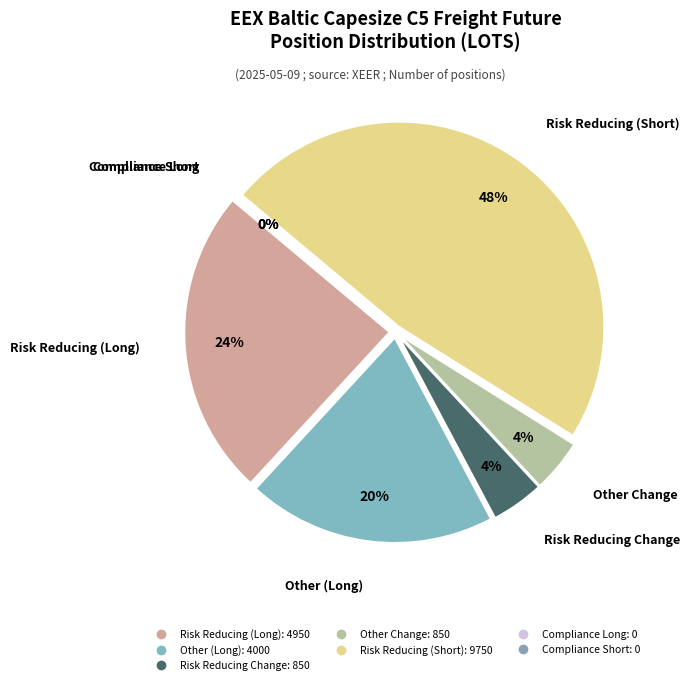

How many slices are in this pie chart?

7